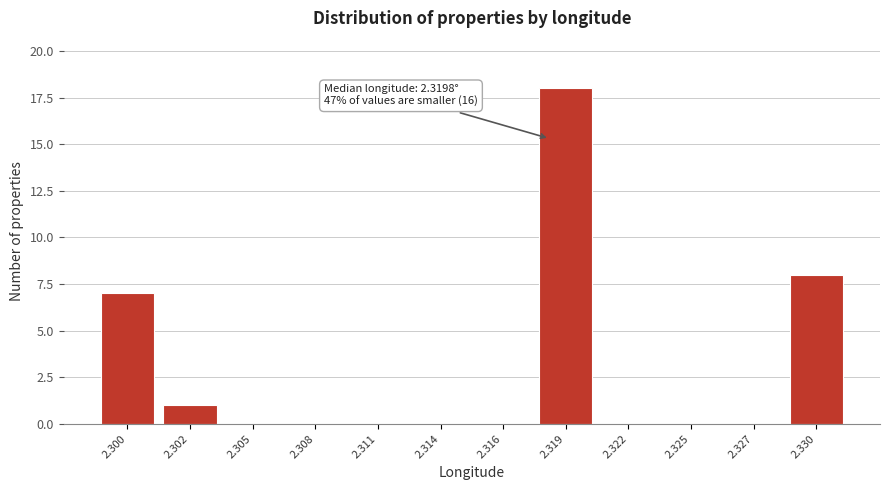

Reading left to right, list all the values displayed in this chart.

2.300=7	2.302=1	2.305=0	2.308=0	2.311=0	2.314=0	2.316=0	2.319=18	2.322=0	2.325=0	2.327=0	2.330=8